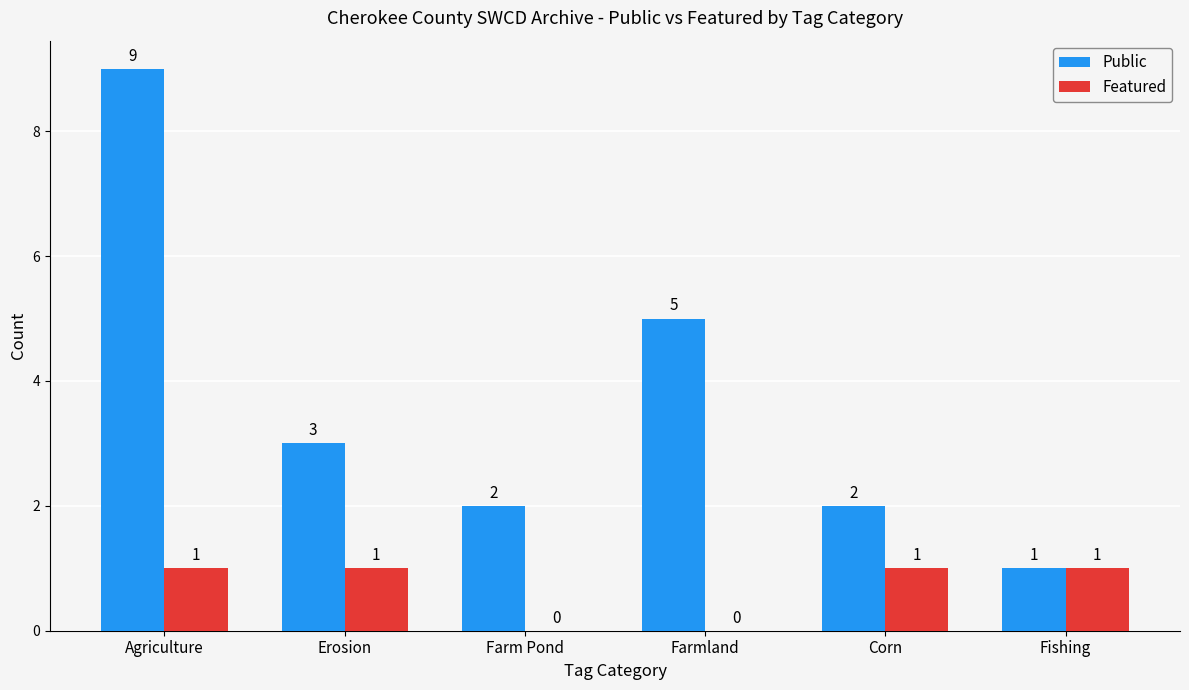

What is the sum of the Public values at Farm Pond and Agriculture?

11